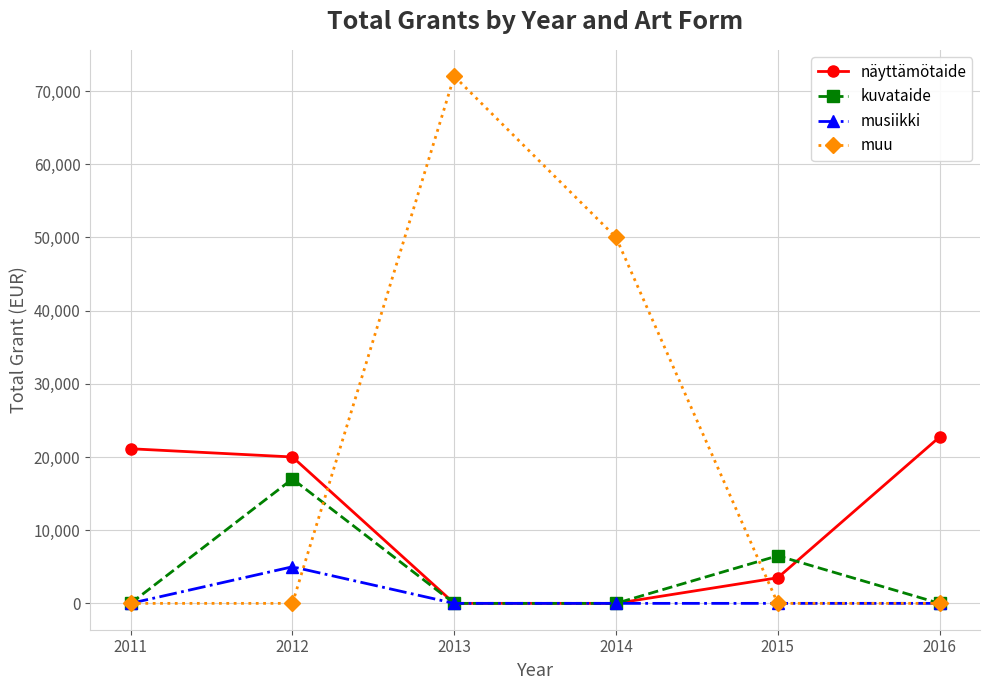

Count the kuvataide values in the range 0 to 6500.

5